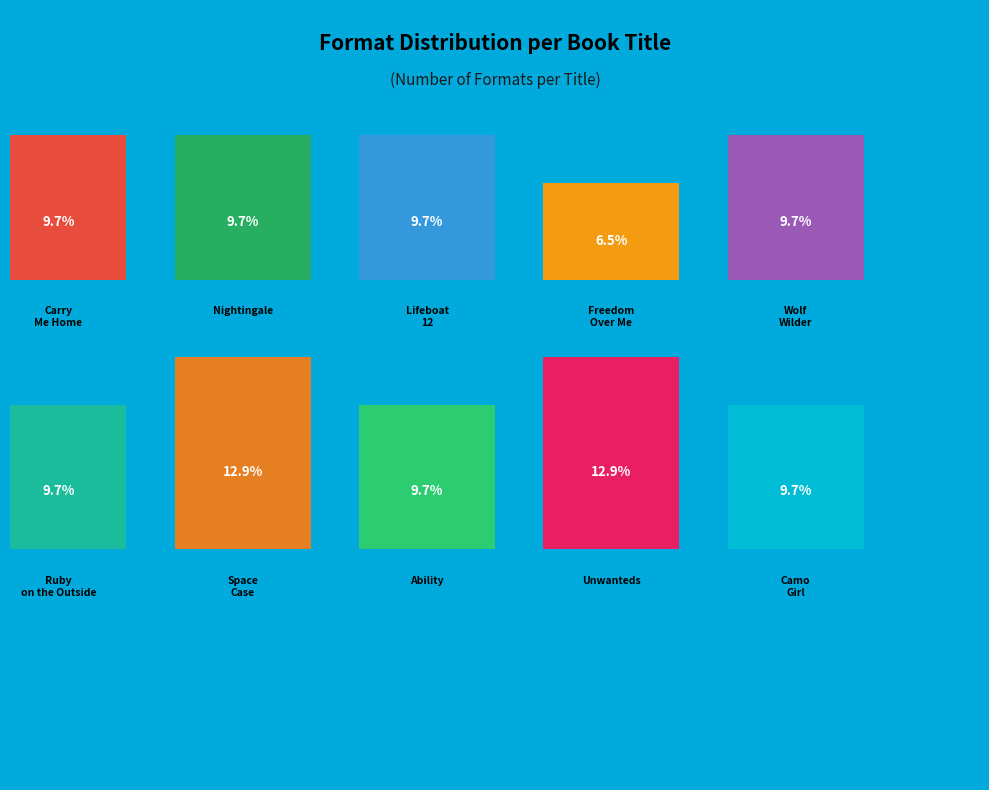

To the nearest percent, what is the difference between the largest and smallest slice percentages?

6%